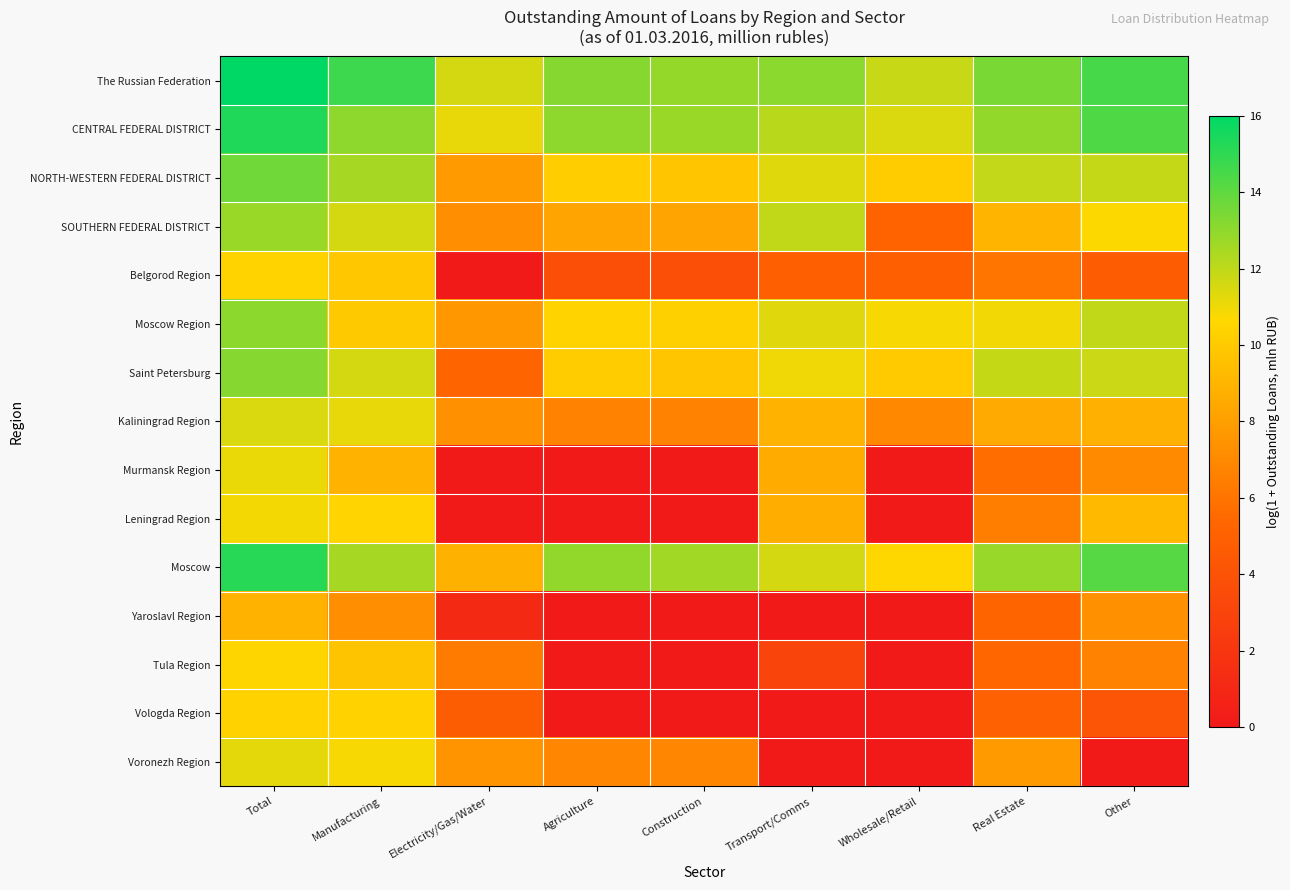

Rank the series by their maximum value, from highest to lowest.

The Russian Federation, CENTRAL FEDERAL DISTRICT, Moscow, NORTH-WESTERN FEDERAL DISTRICT, Saint Petersburg, Moscow Region, SOUTHERN FEDERAL DISTRICT, Kaliningrad Region, Voronezh Region, Murmansk Region, Leningrad Region, Tula Region, Belgorod Region, Vologda Region, Yaroslavl Region